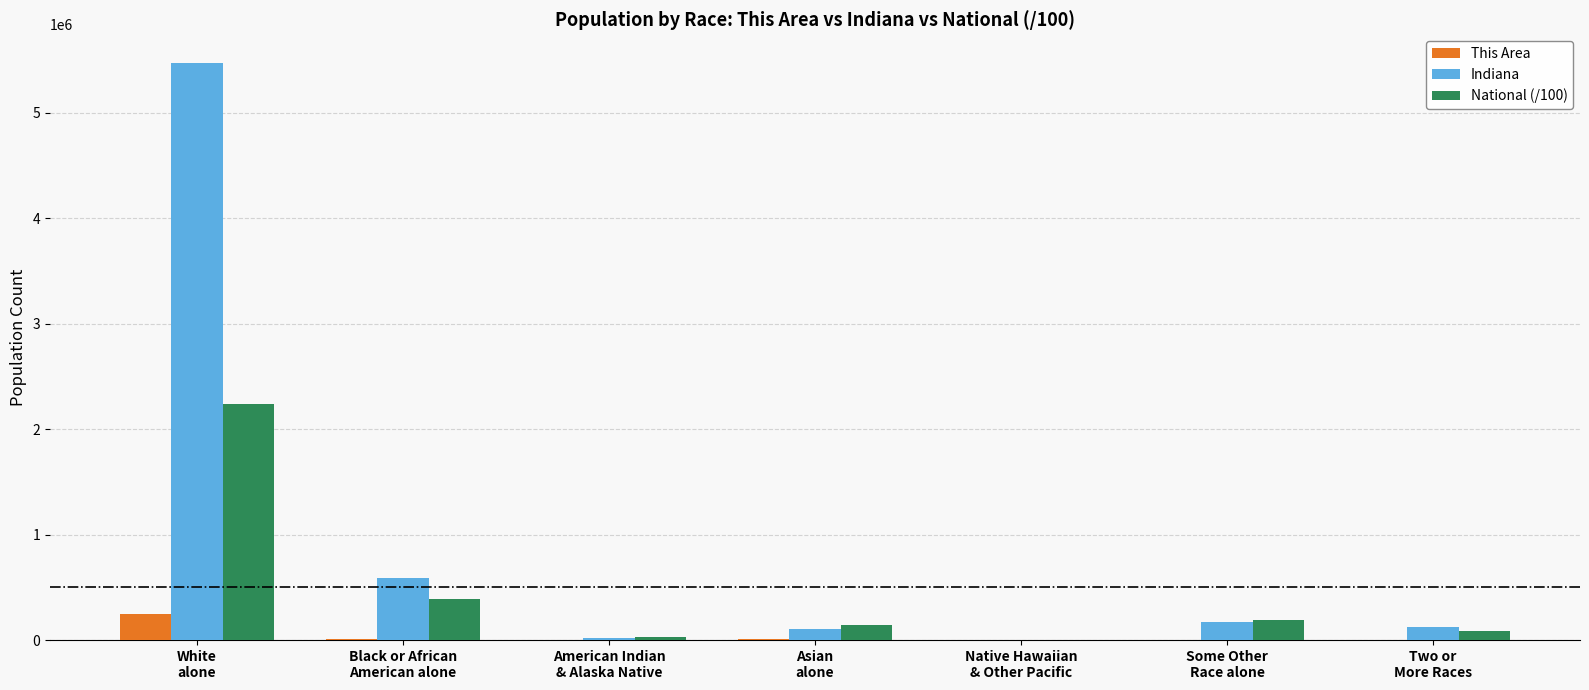

What is the maximum value shown in the chart?

5467906.0